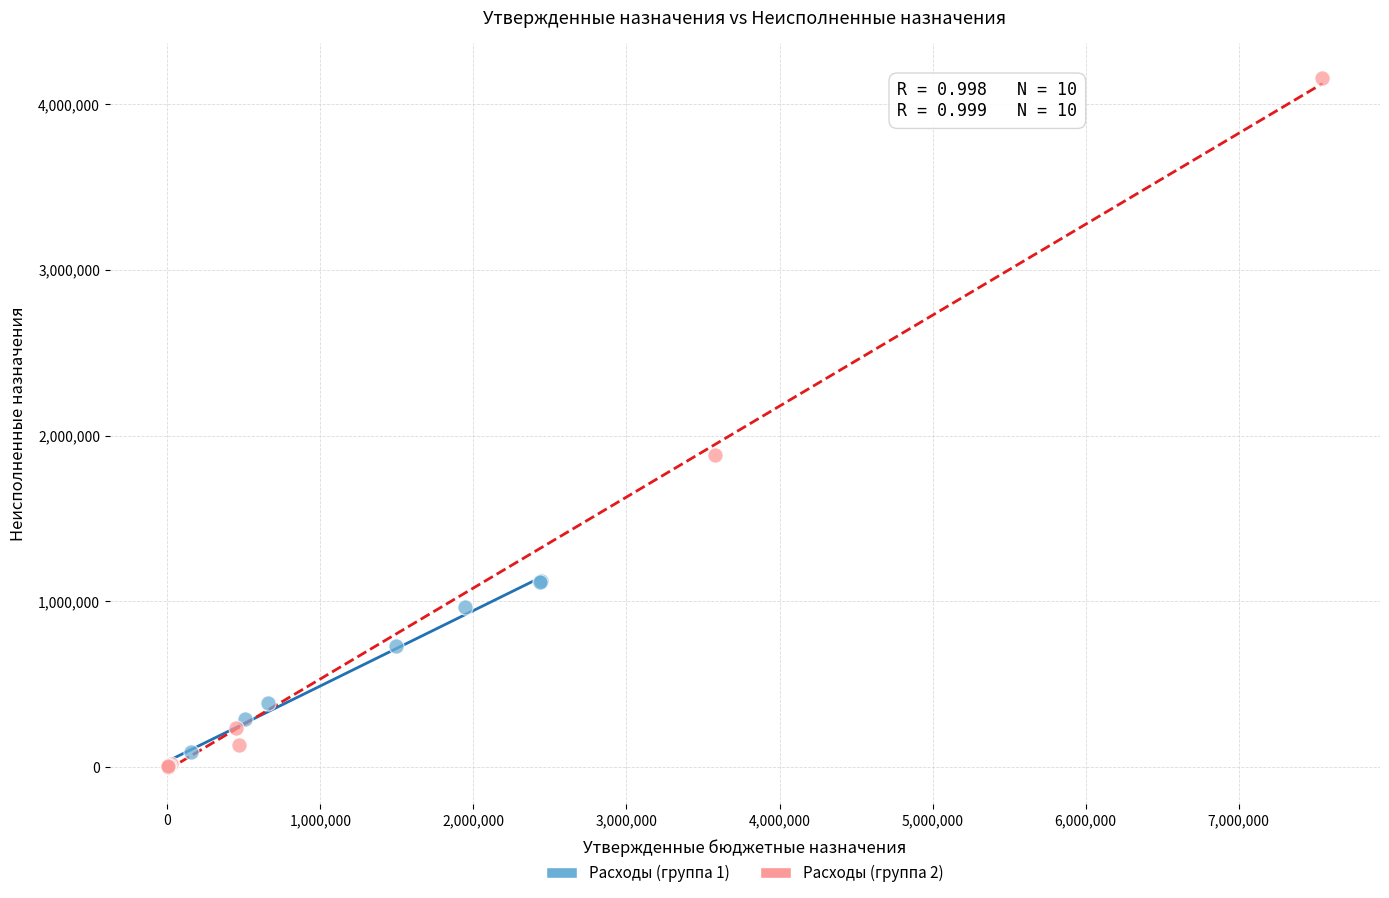

Which series has the widest spread of Y values?

Расходы (группа 2)